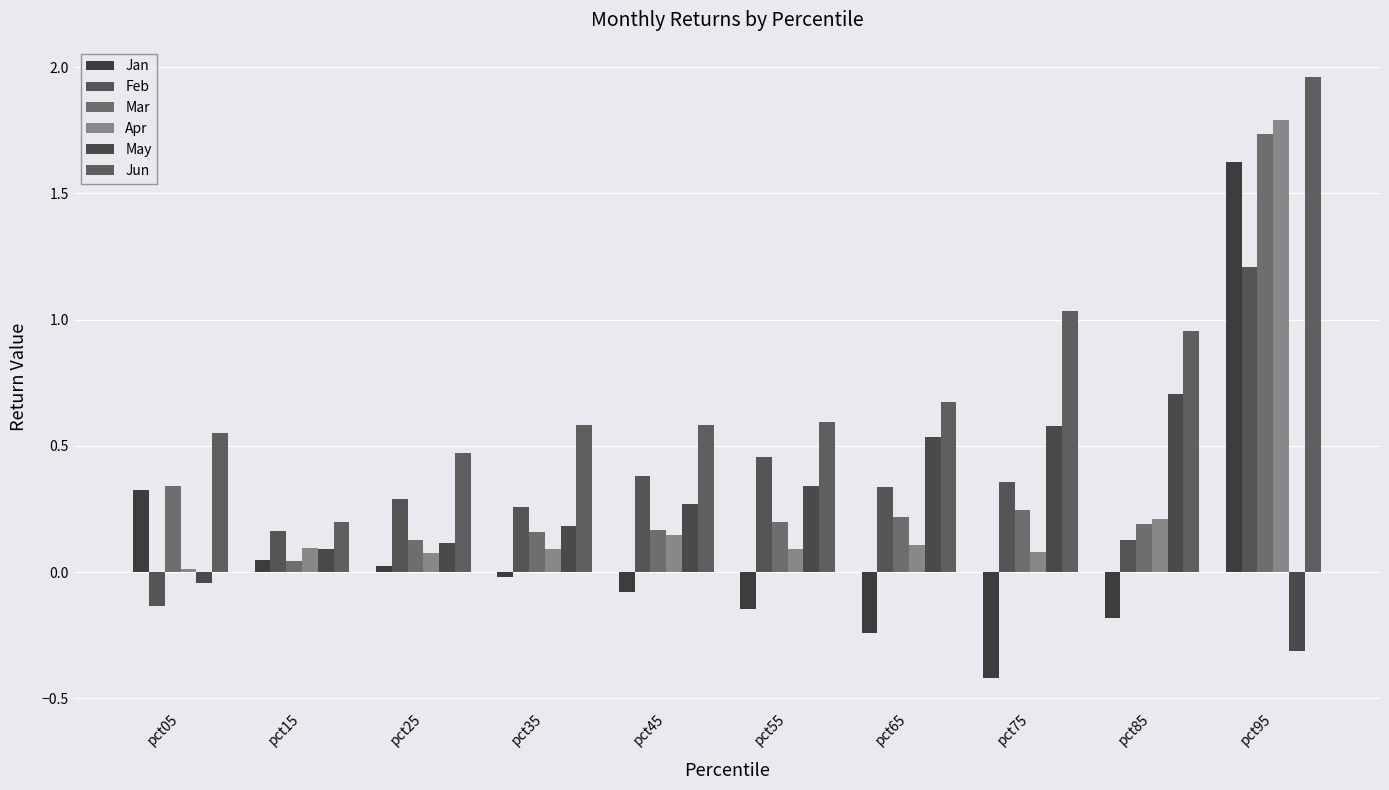

Reading left to right, transcribe all the data shown in this chart.

Jan: 0.3	0.0	0.0	-0.0	-0.1	-0.1	-0.2	-0.4	-0.2	1.6
Feb: -0.1	0.2	0.3	0.3	0.4	0.5	0.3	0.4	0.1	1.2
Mar: 0.3	0.0	0.1	0.2	0.2	0.2	0.2	0.2	0.2	1.7
Apr: 0.0	0.1	0.1	0.1	0.1	0.1	0.1	0.1	0.2	1.8
May: -0.0	0.1	0.1	0.2	0.3	0.3	0.5	0.6	0.7	-0.3
Jun: 0.6	0.2	0.5	0.6	0.6	0.6	0.7	1.0	1.0	2.0